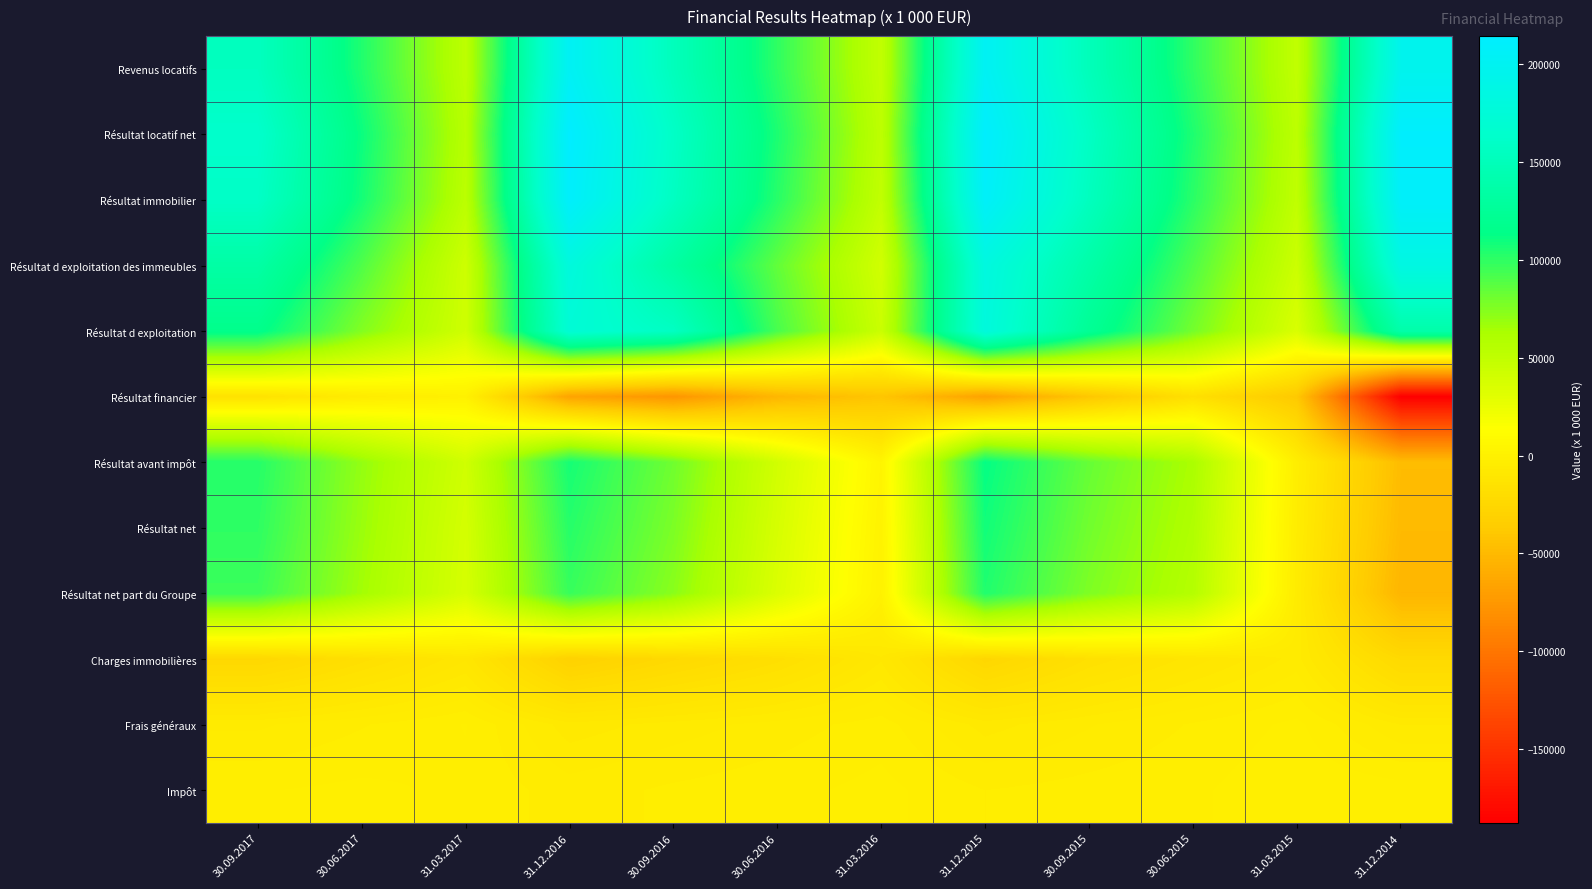

What is the total value across all series at 31.03.2015?

170397